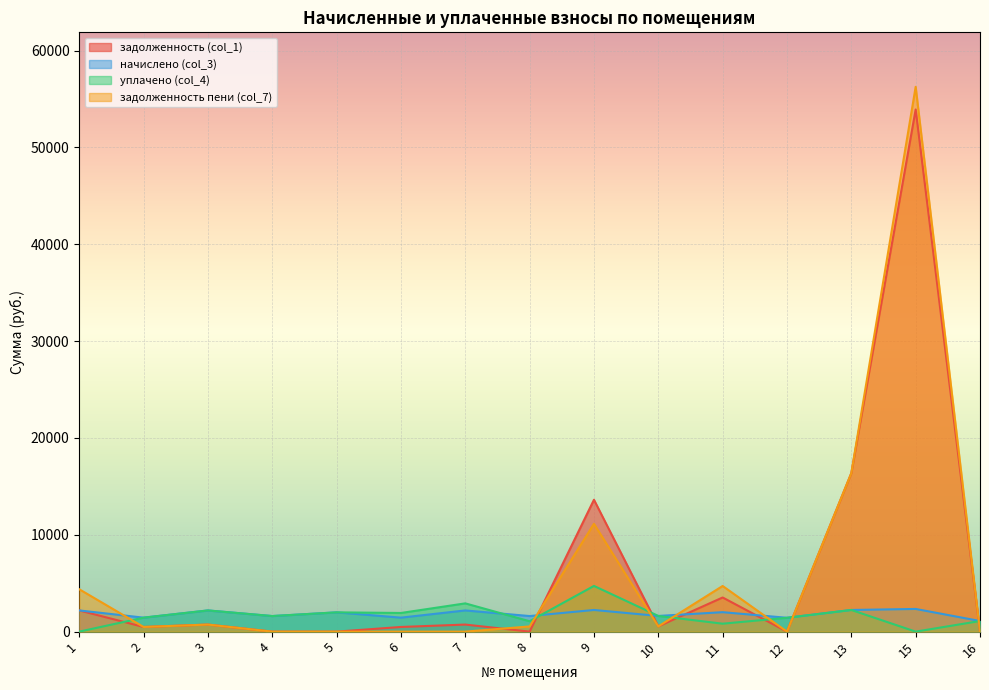

Which category has the lowest value across all series?

4